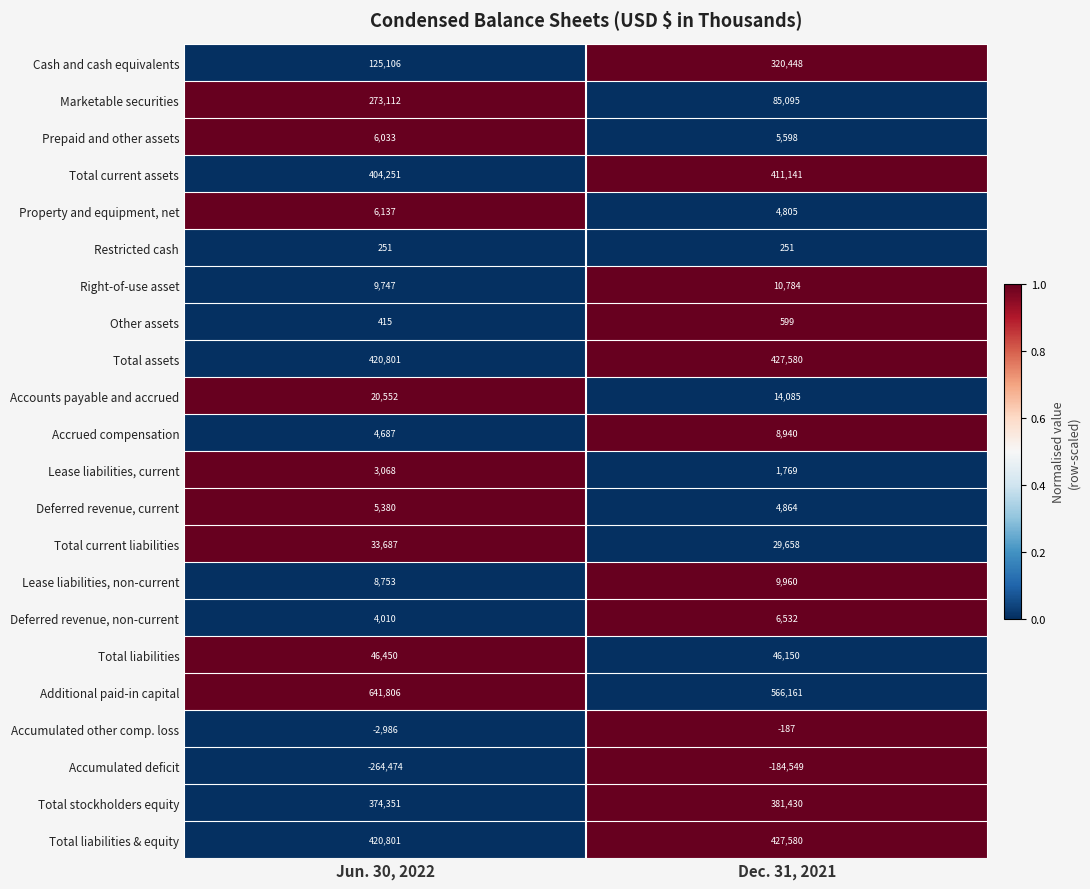

What is the maximum value shown in the chart?

641806